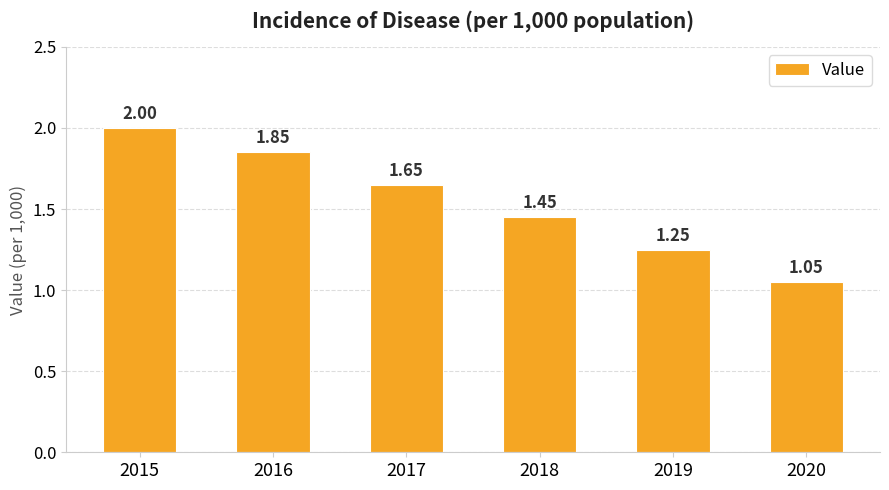

The value at 2018 is 2.2. True or false?

False